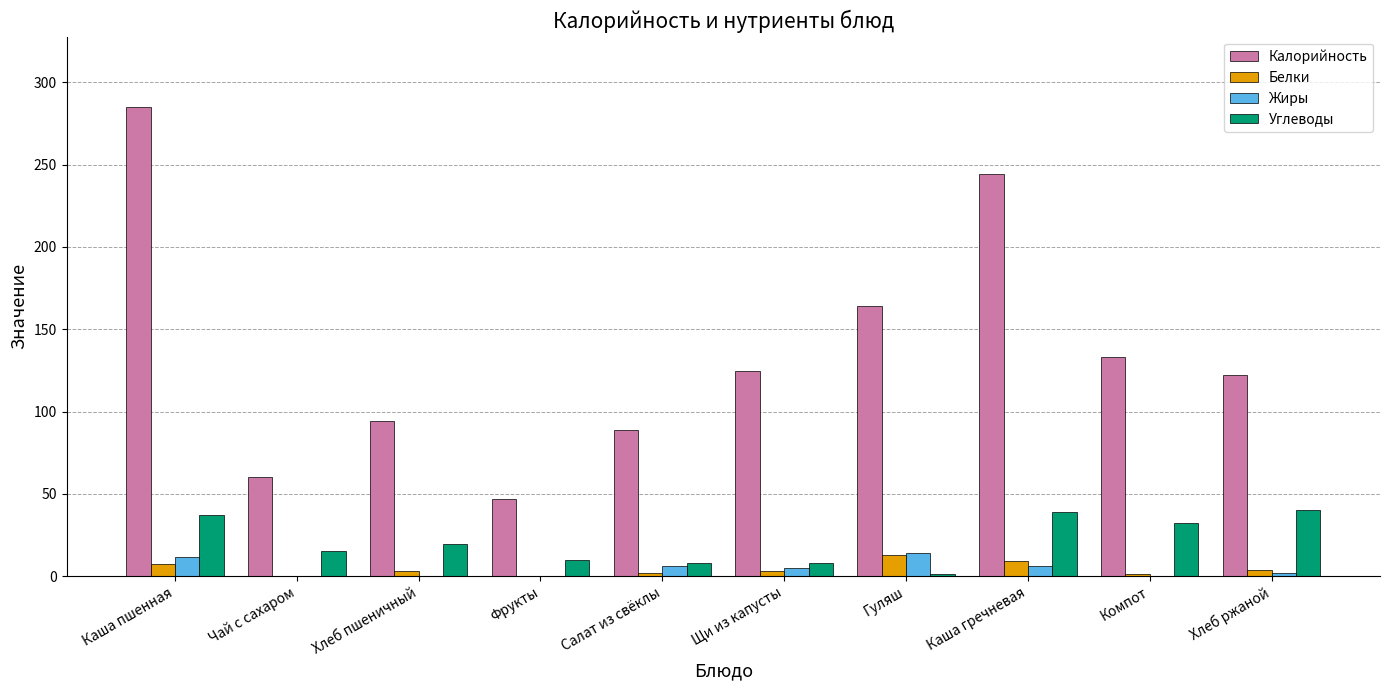

At which label does Калорийность first exceed 124?

Каша пшенная